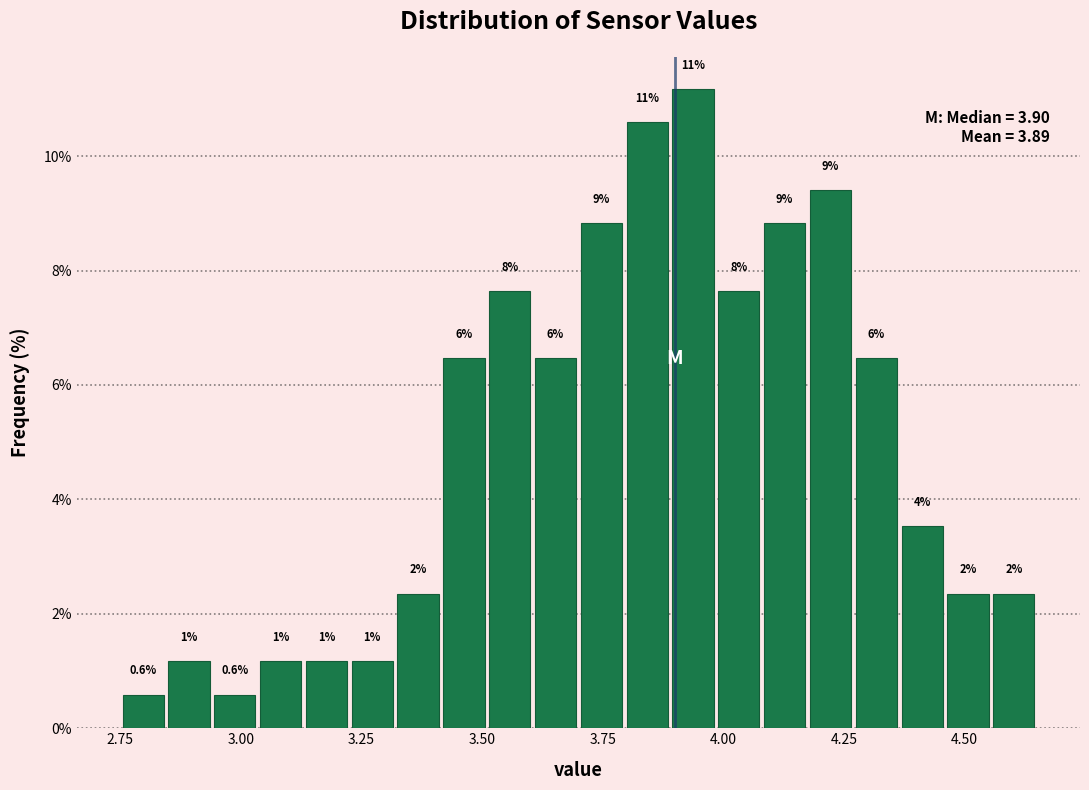

Read against the x-axis, roughly where is the centre of the tallest bar?

3.95